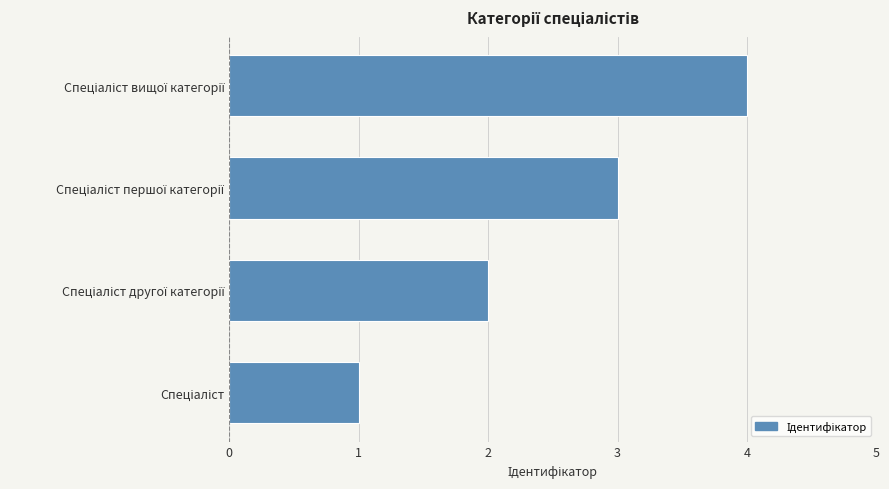

What is the greatest value displayed?

4